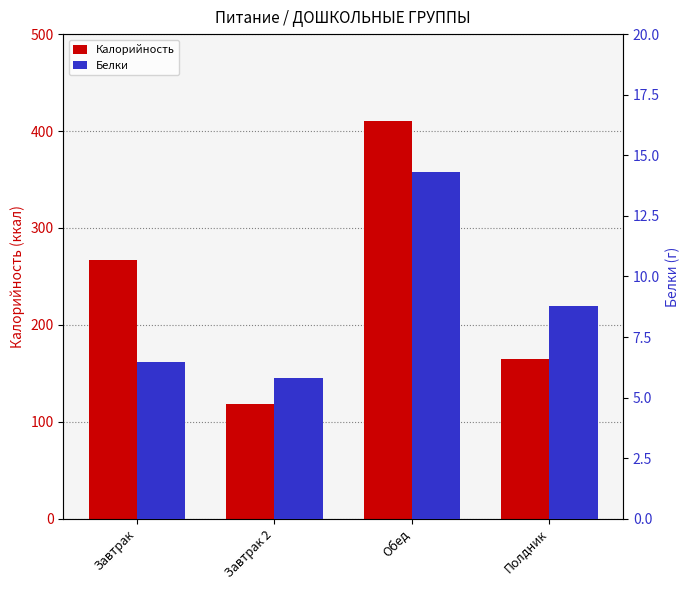

Which category has the lowest value across all series?

Завтрак 2